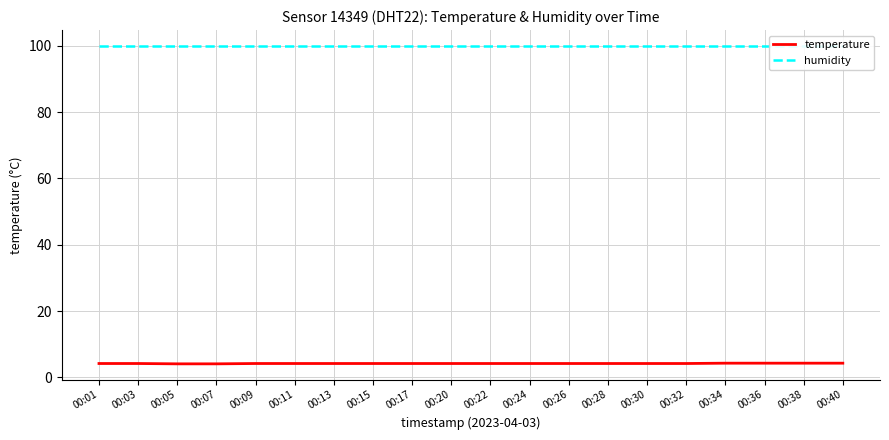

What is the minimum value shown in the chart?

4.1